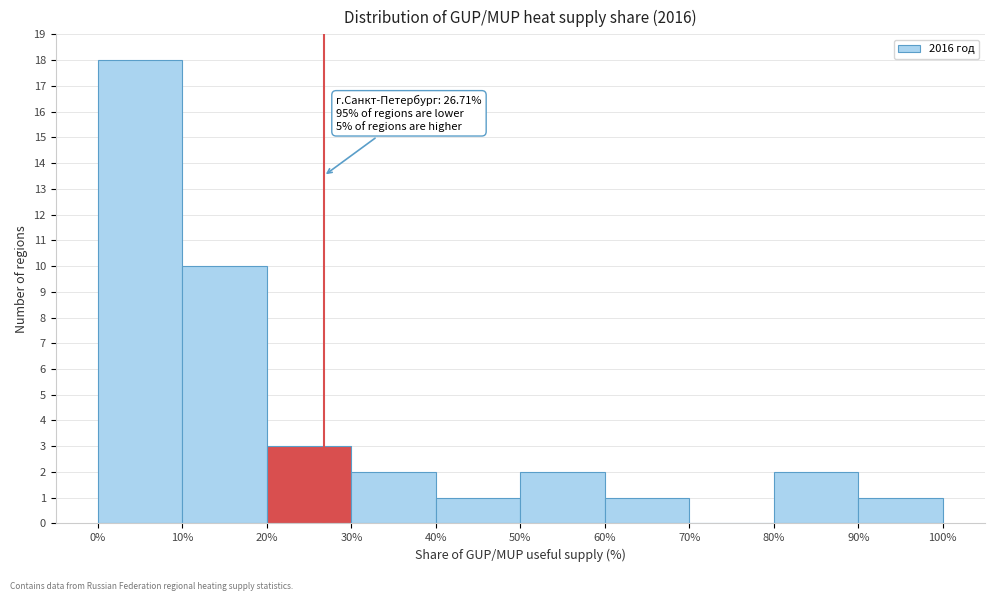

Over which range of the x-axis is the bar tallest?

0% to 10%